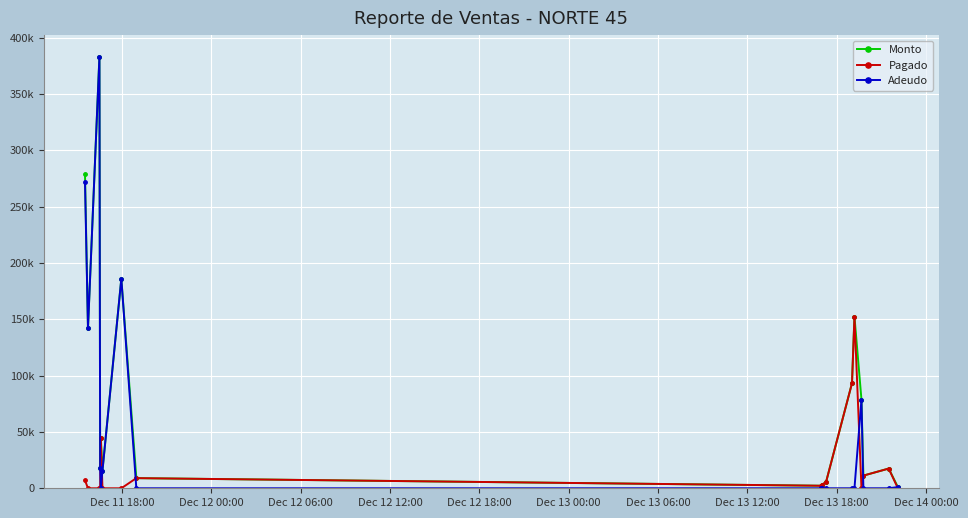

What is the average value of the Monto series?

84858